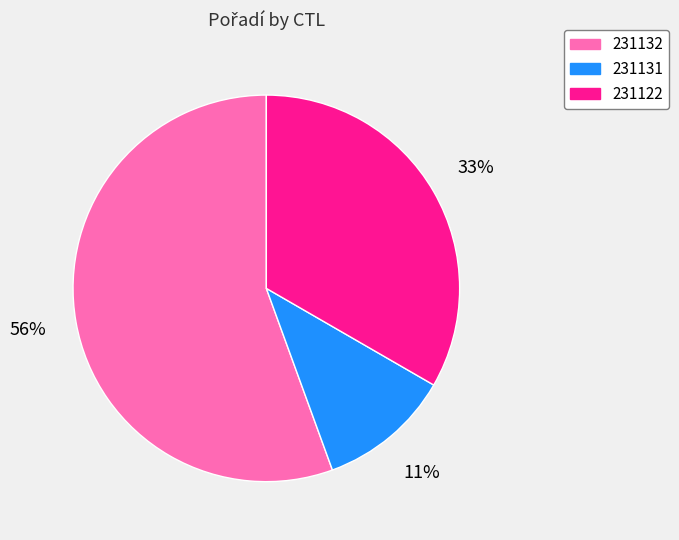

Is it true that 231131 is 11% of the pie?

True